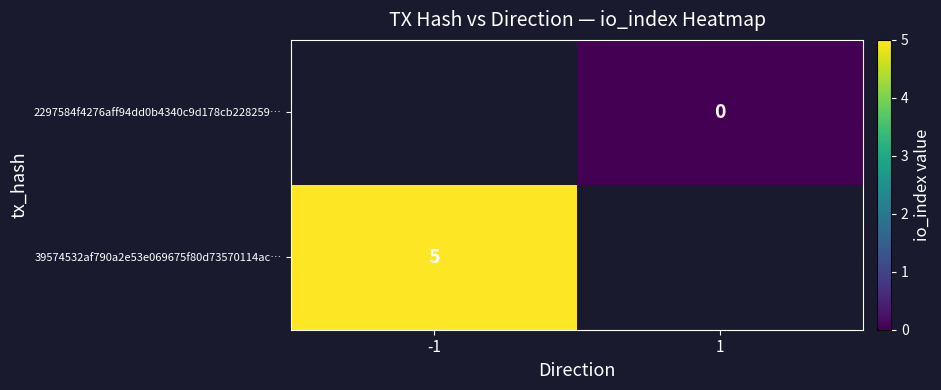

How many data points does each series have?

2